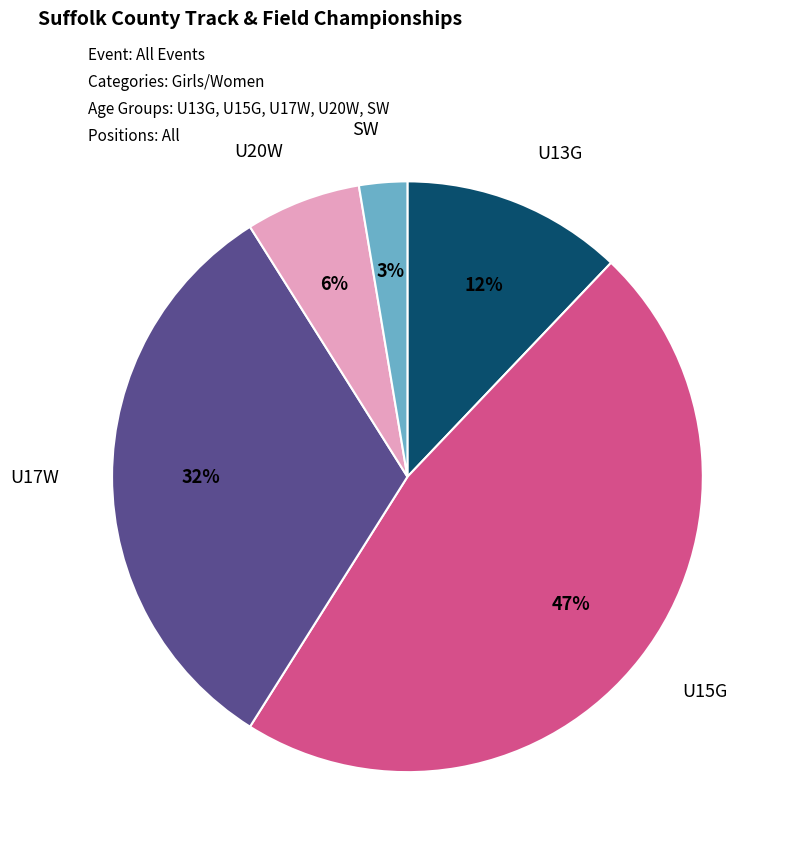

The U13G slice represents 22% of the pie. True or false?

False